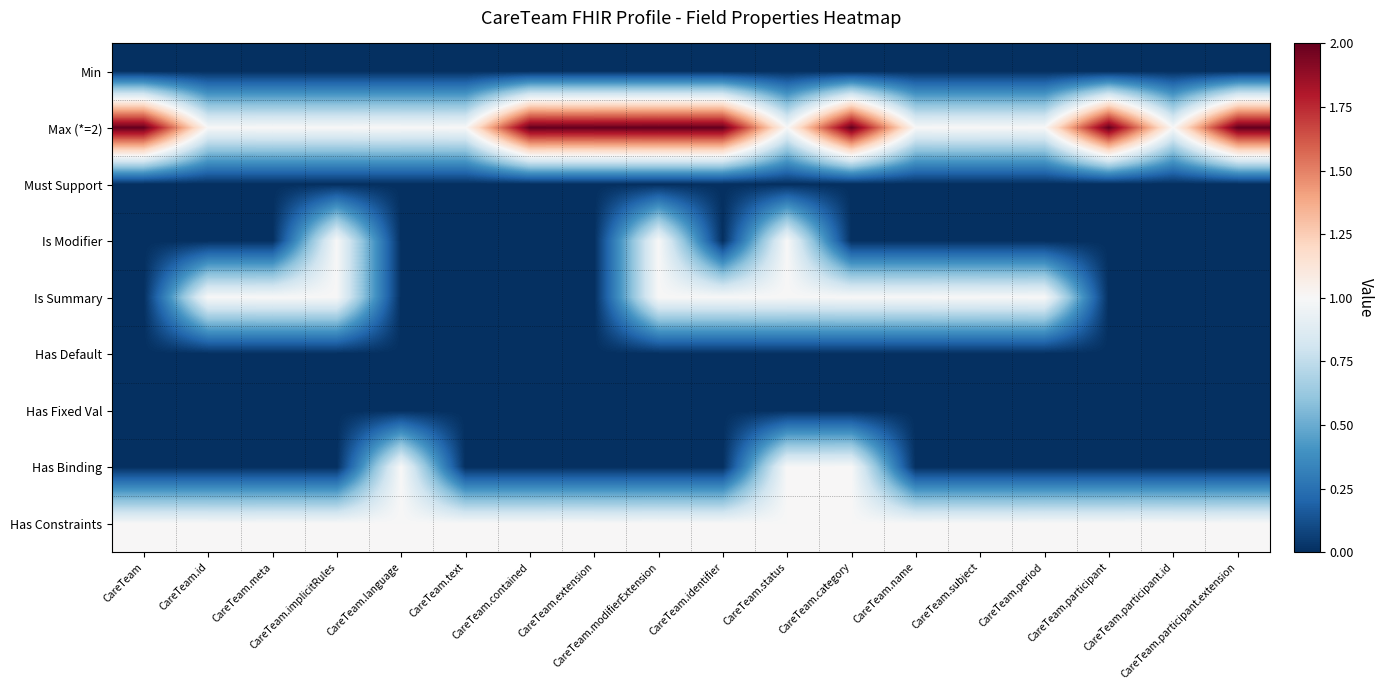

What is the difference between the highest and lowest values at CareTeam.language?

1